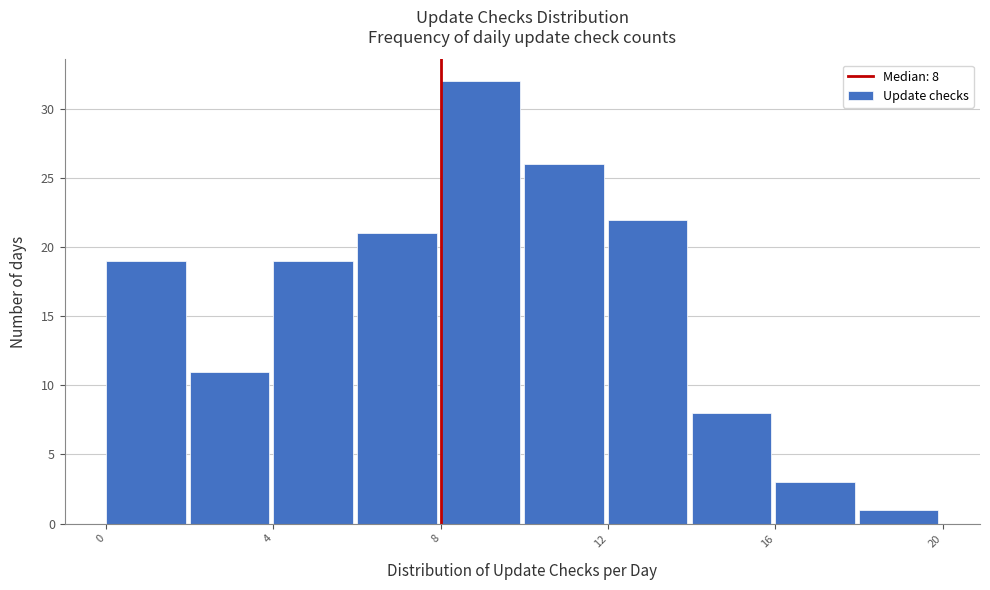

Over which range of the x-axis is the bar tallest?

8 to 10